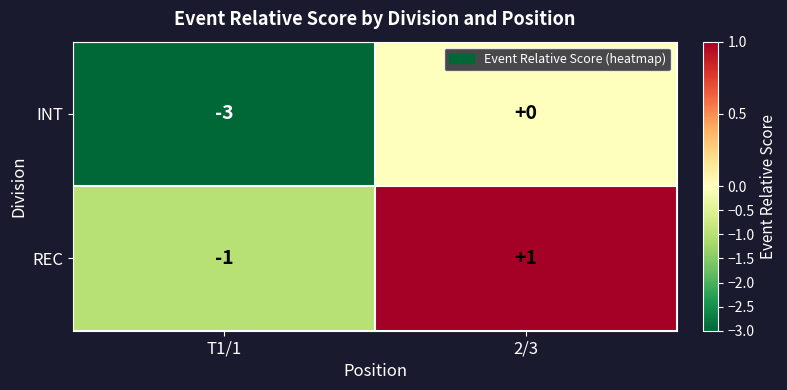

Which series changed the most between T1/1 and 2/3?

INT